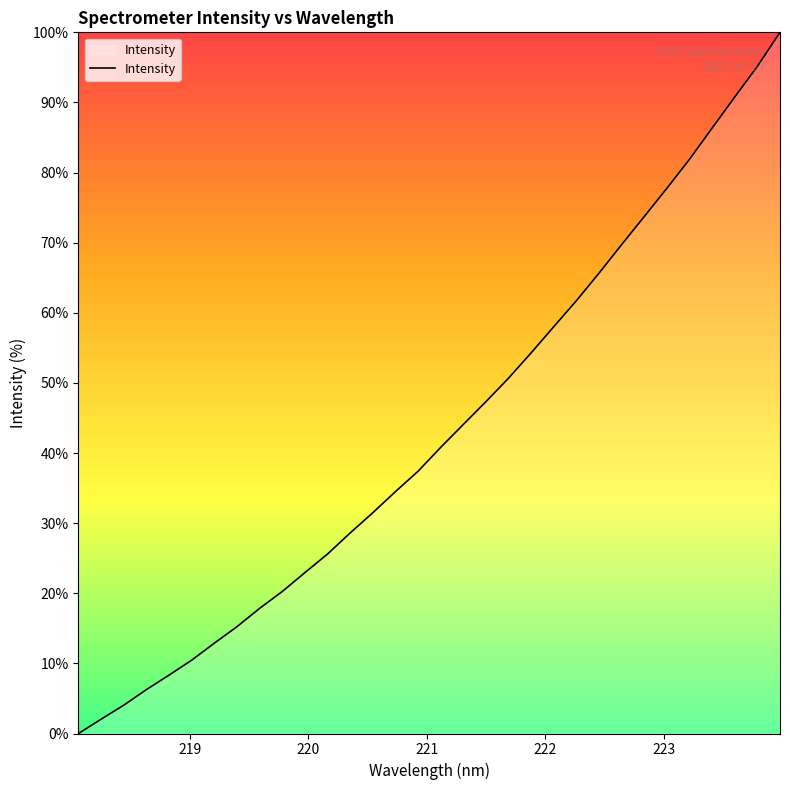

What is the maximum value shown in the chart?

100.0